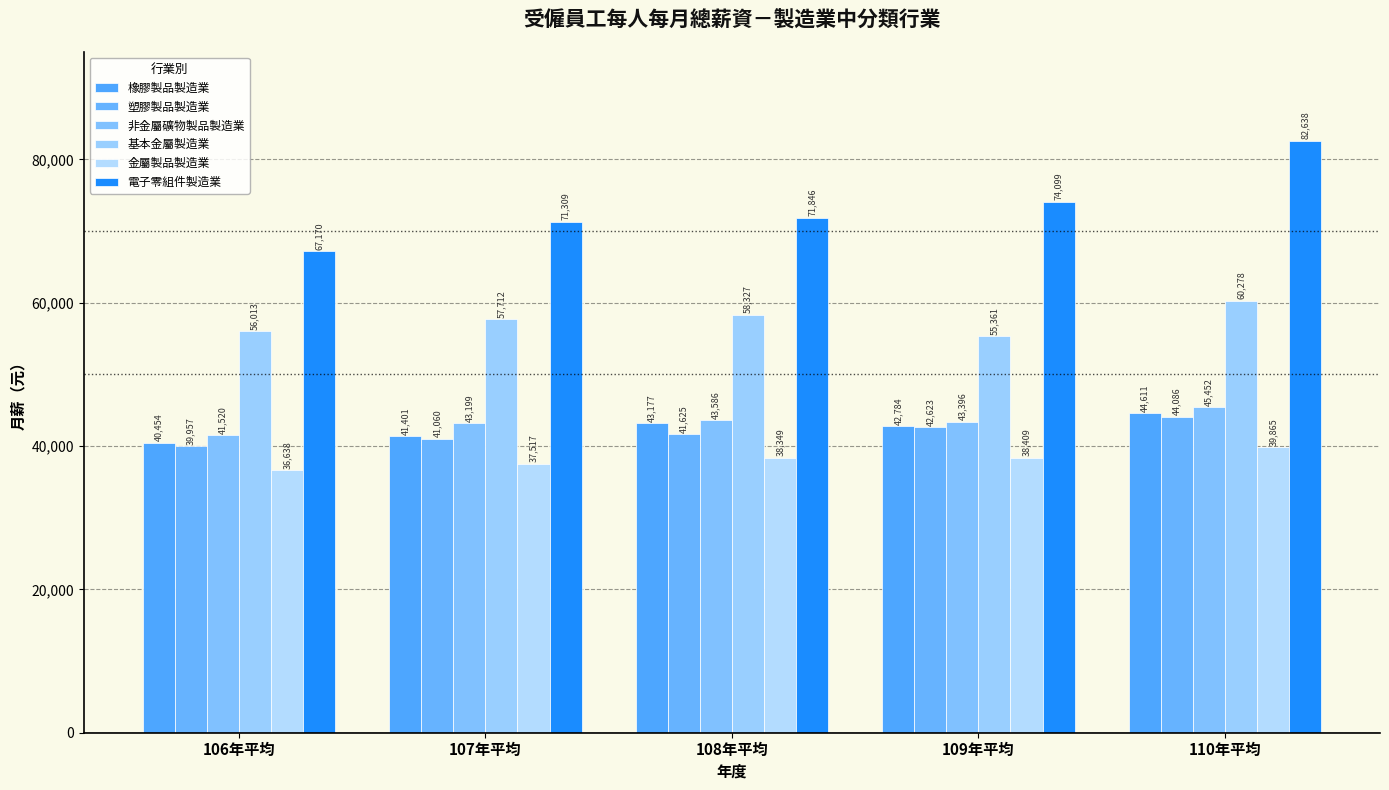

The value of 電子零組件製造業 at 107年平均 is 40199. True or false?

False